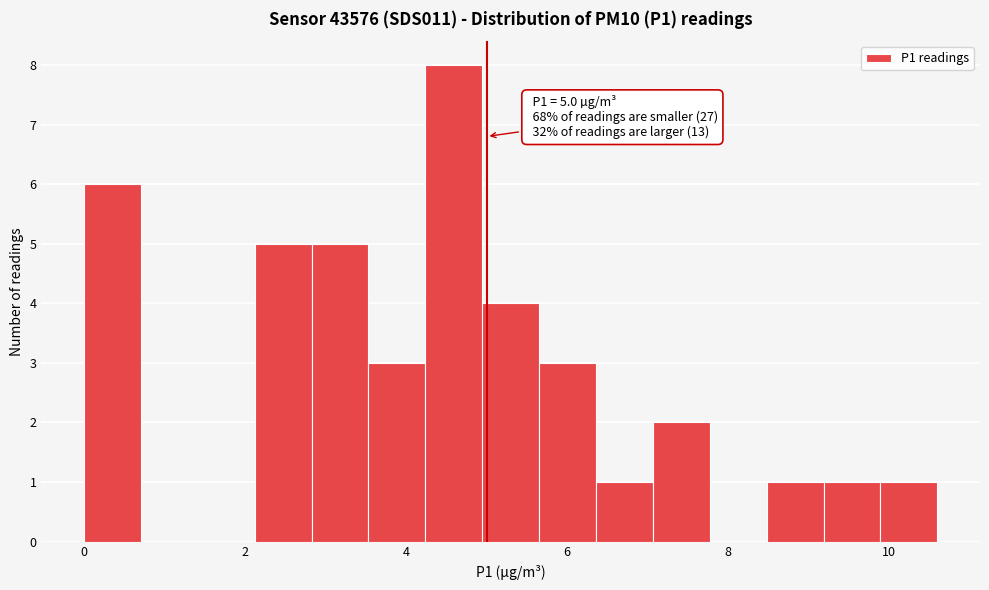

Read against the x-axis, roughly where is the centre of the tallest bar?

4.6